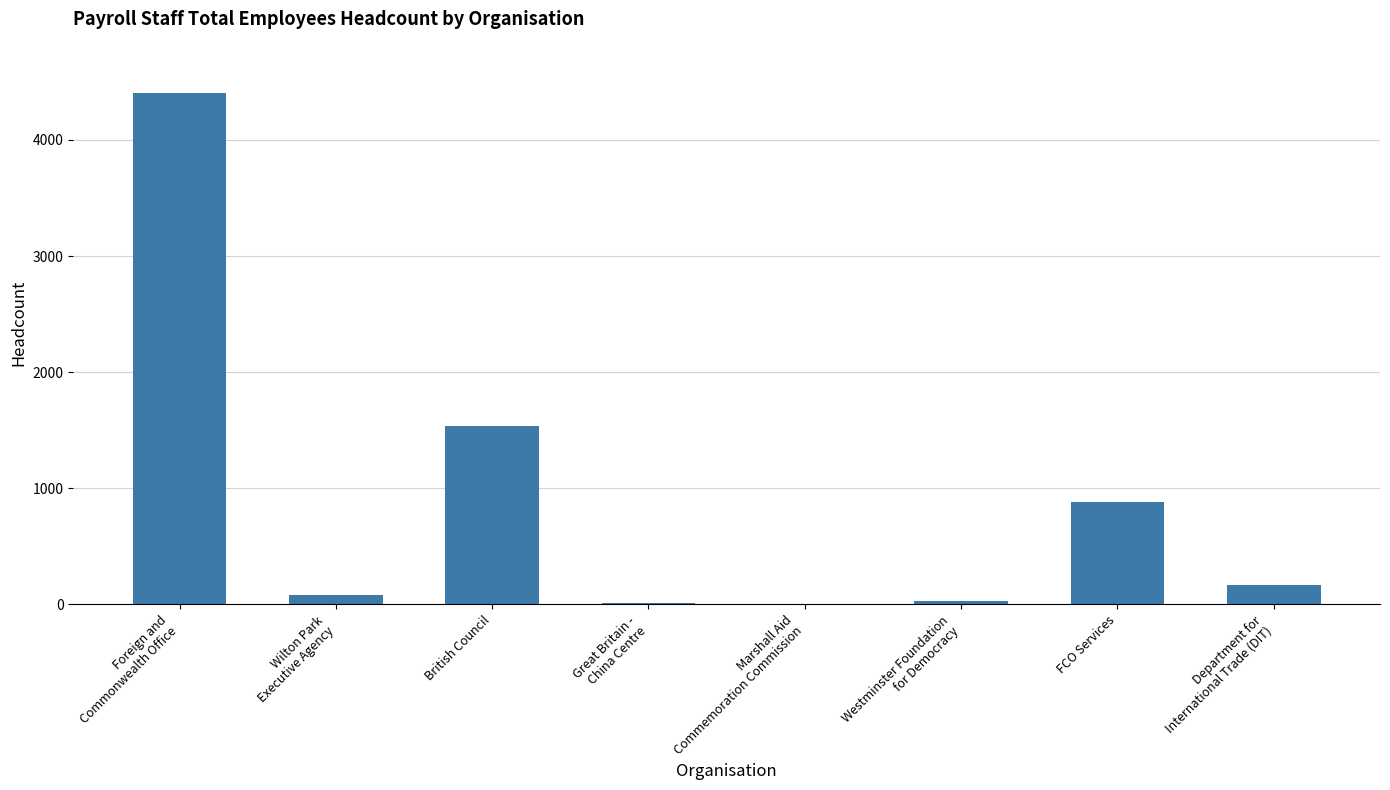

Is it true that the value at Foreign and
Commonwealth Office is 4406?

True